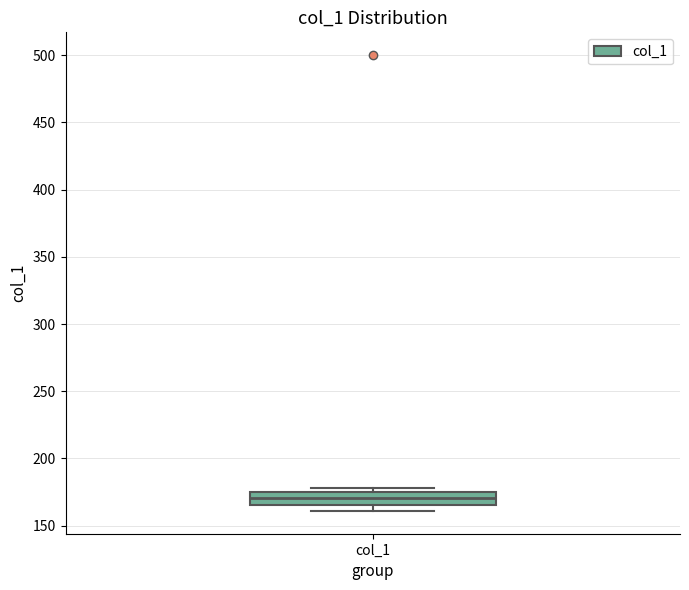

Where does the median line of the box for col_1 sit on the y-axis? The values are not printed on the chart, so give them approximately, as read against the axis.

170